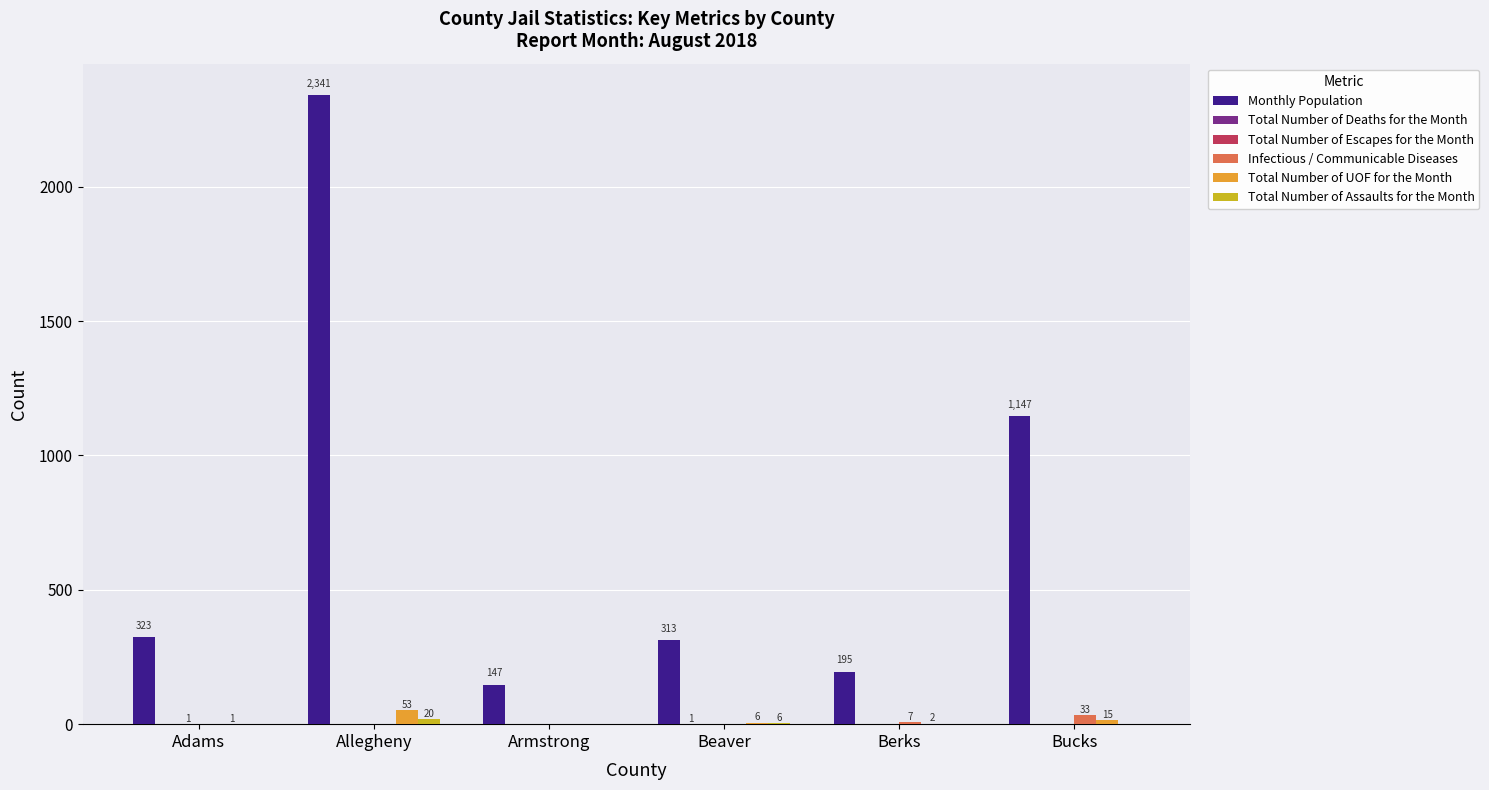

Which series has the largest total across all categories?

Monthly Population